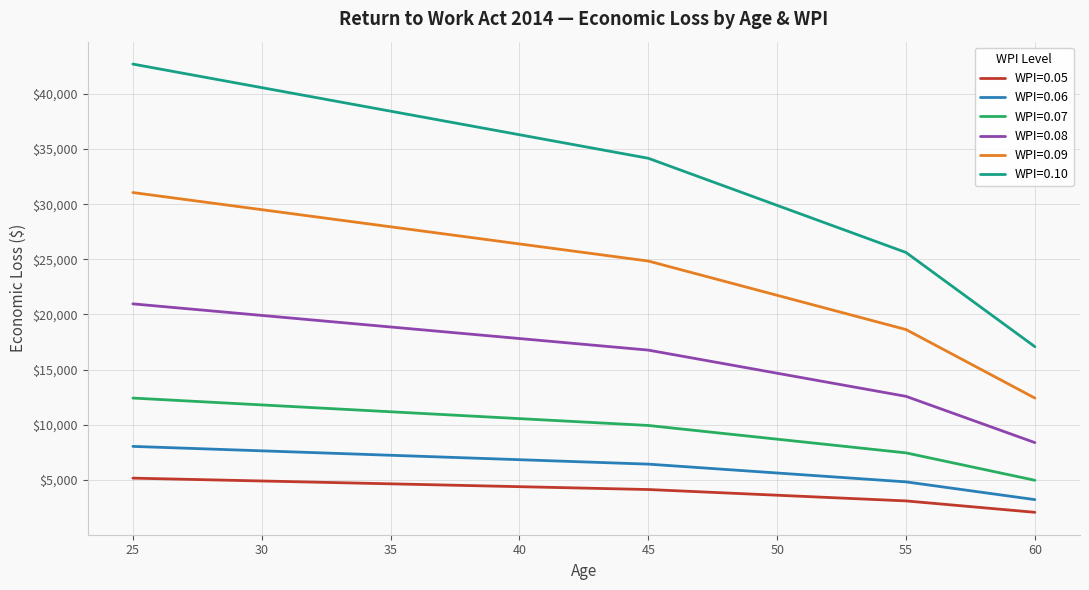

Which series has the largest total across all categories?

WPI=0.10